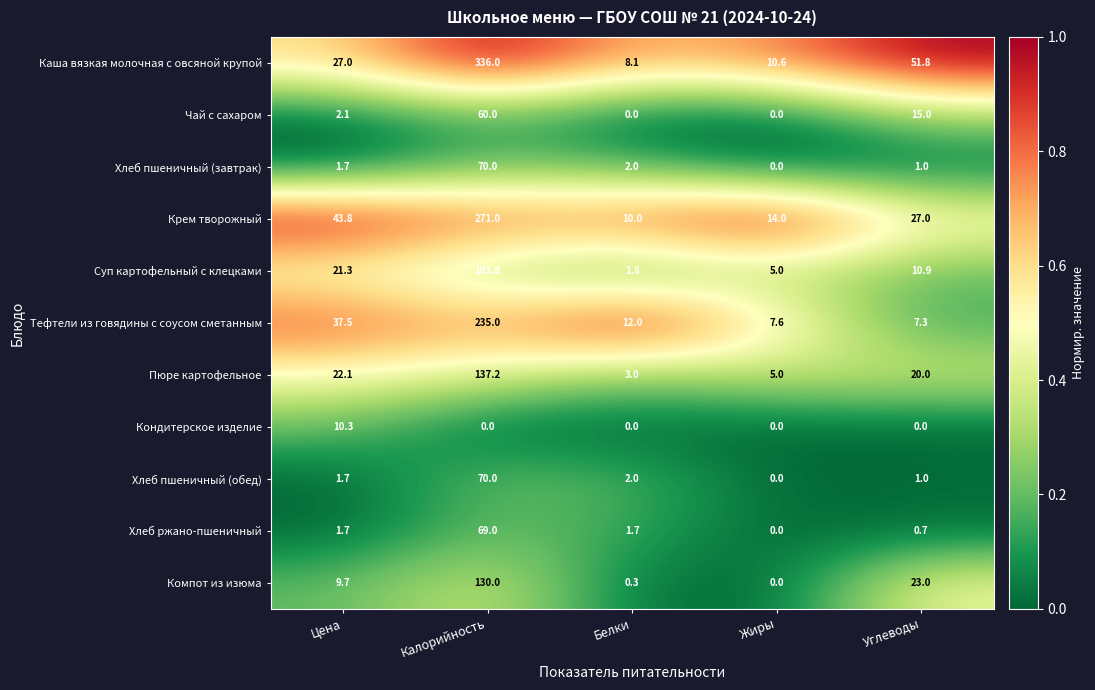

Which series has the largest total across all categories?

Каша вязкая молочная с овсяной крупой